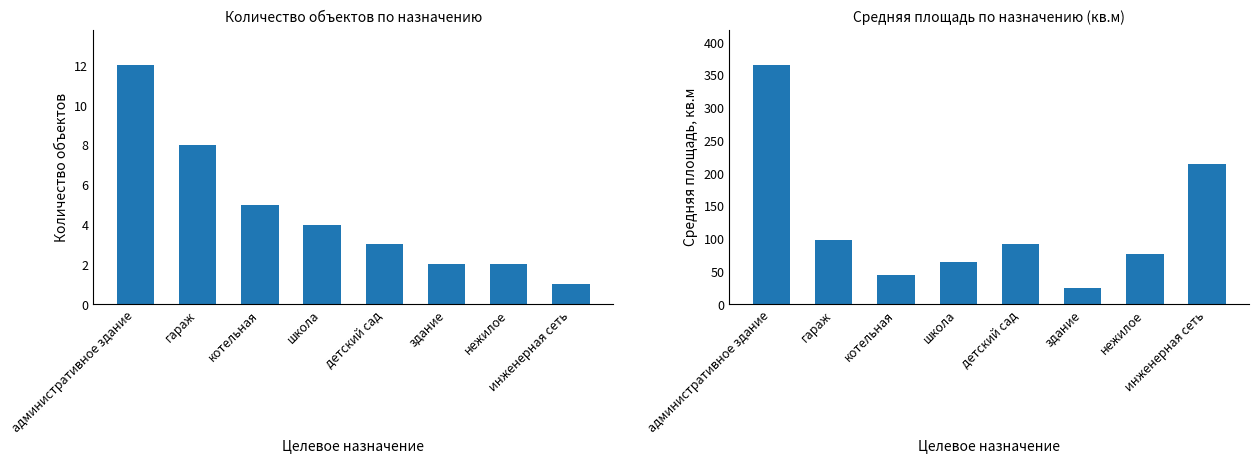

Is the value of Количество объектов at котельная greater than the value of Средняя площадь (кв.м) at инженерная сеть?

No